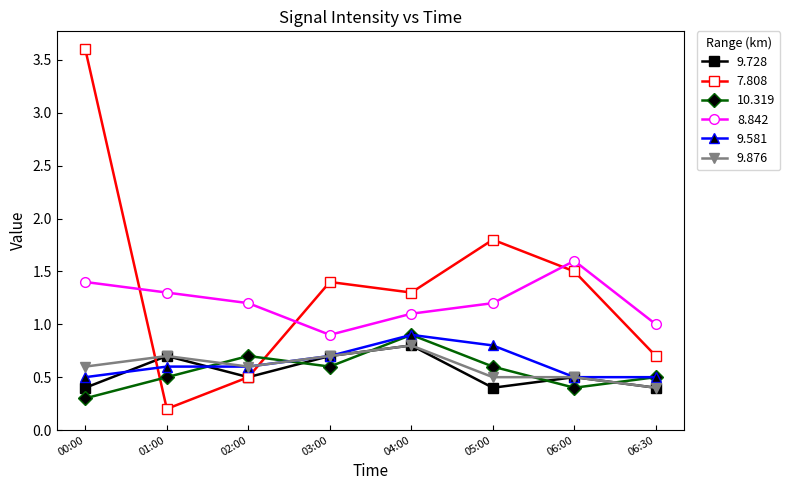

In 10.319, how many points are lower than both neighbors (excluding endpoints)?

2